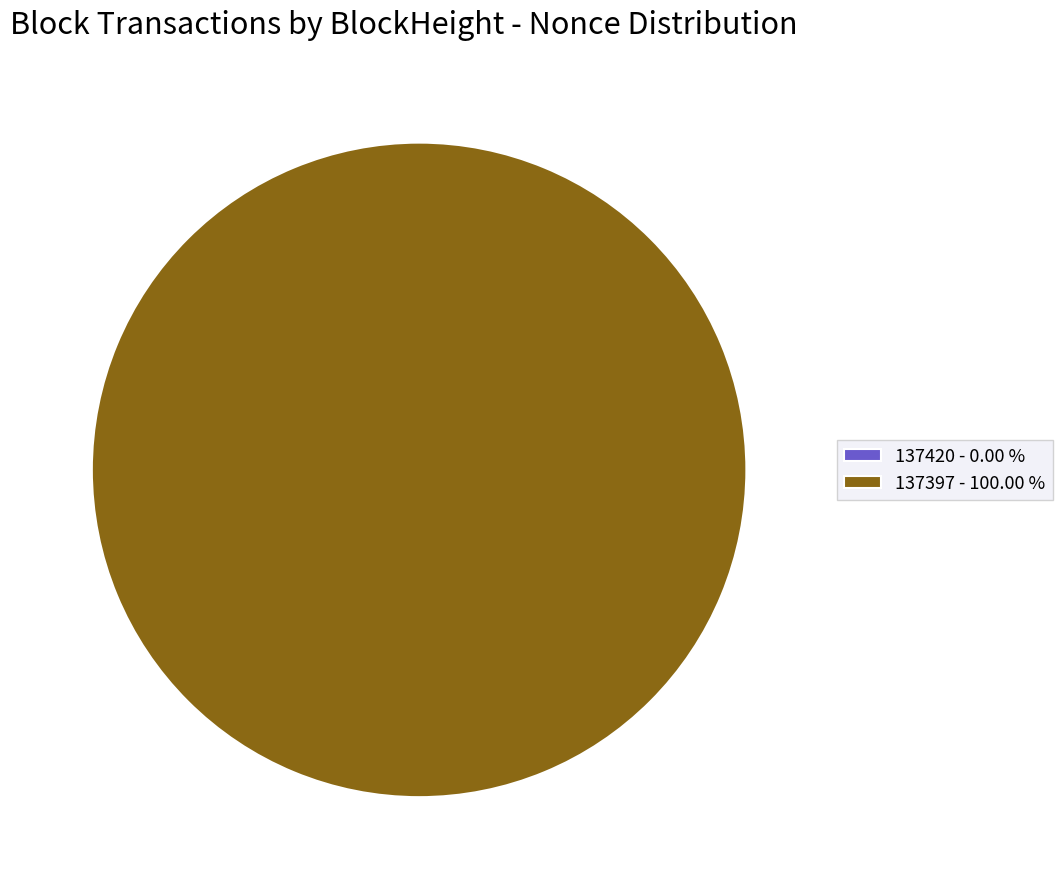

Does any single category account for the majority?

Yes